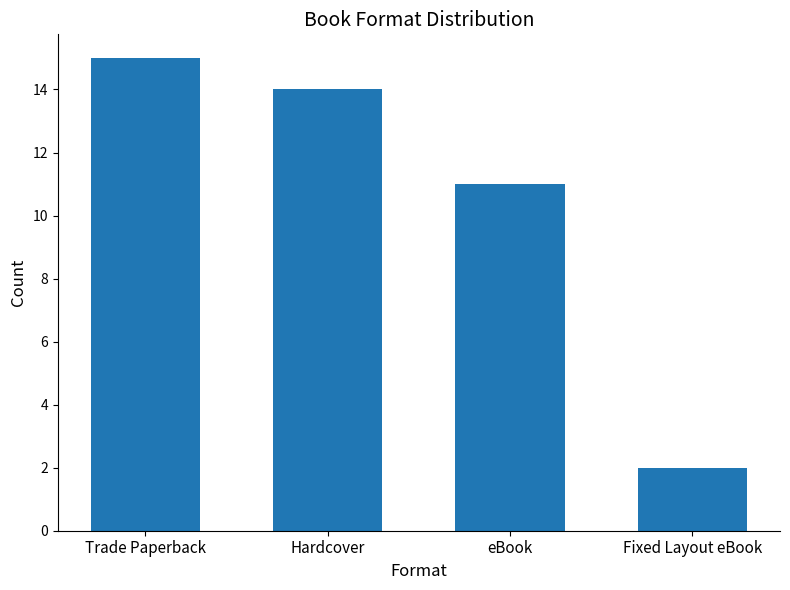

Reading left to right, what are all the values shown in this chart?

Trade Paperback=15	Hardcover=14	eBook=11	Fixed Layout eBook=2